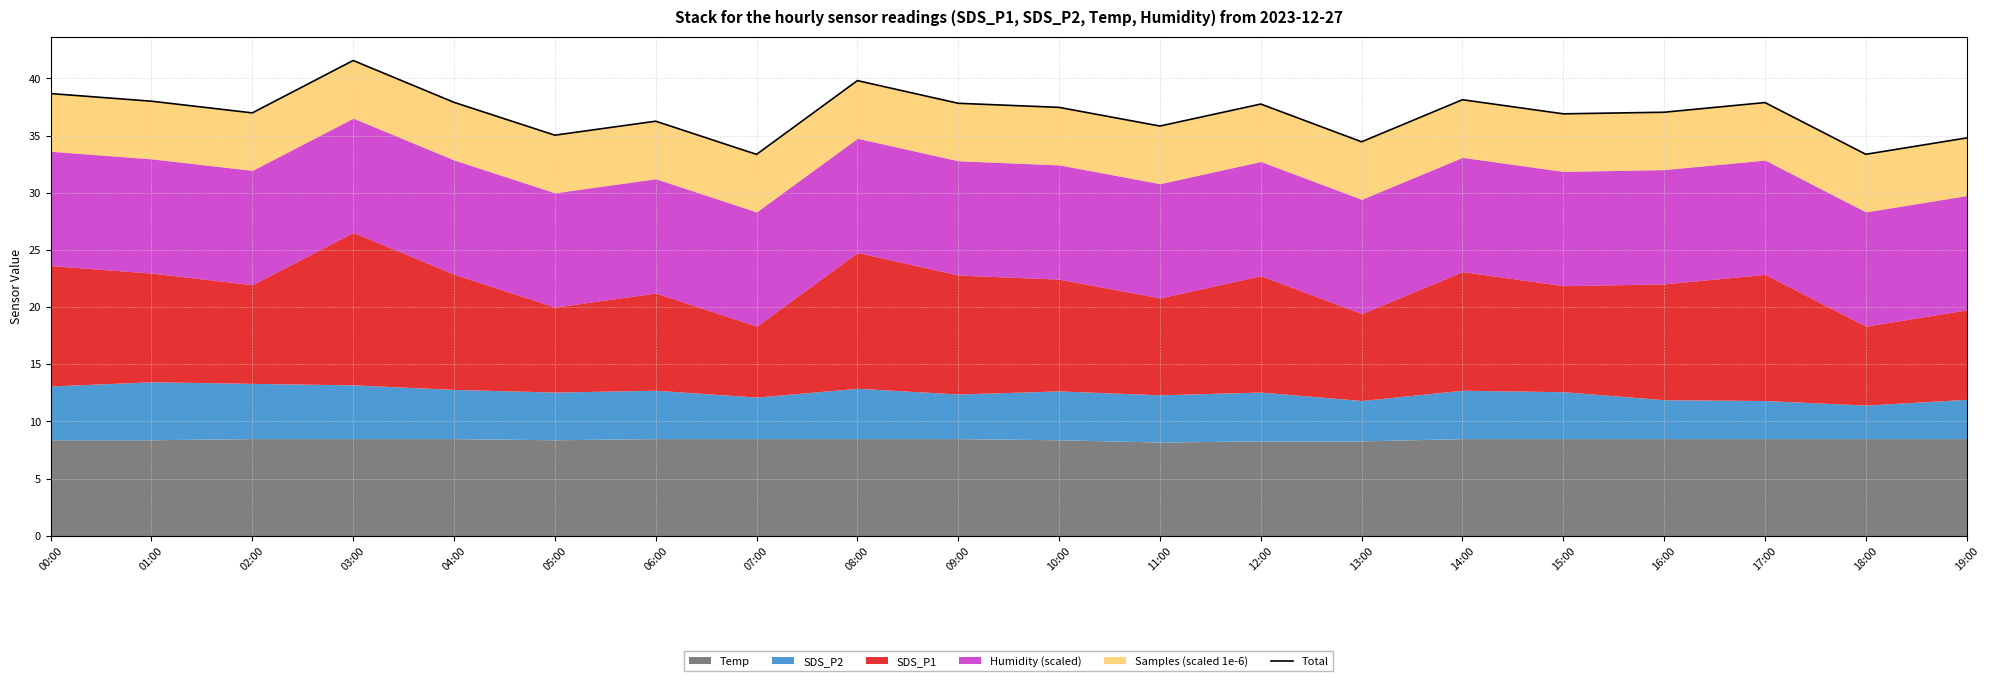

Where is the first local maximum?

03:00